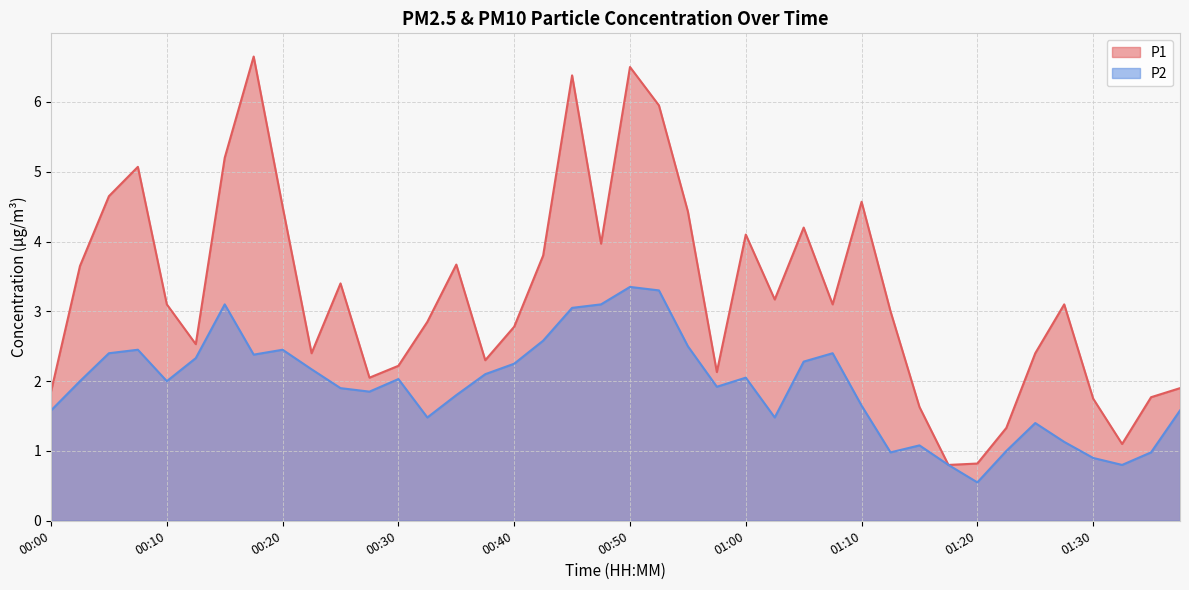

Which series has the largest range (max minus min)?

P1